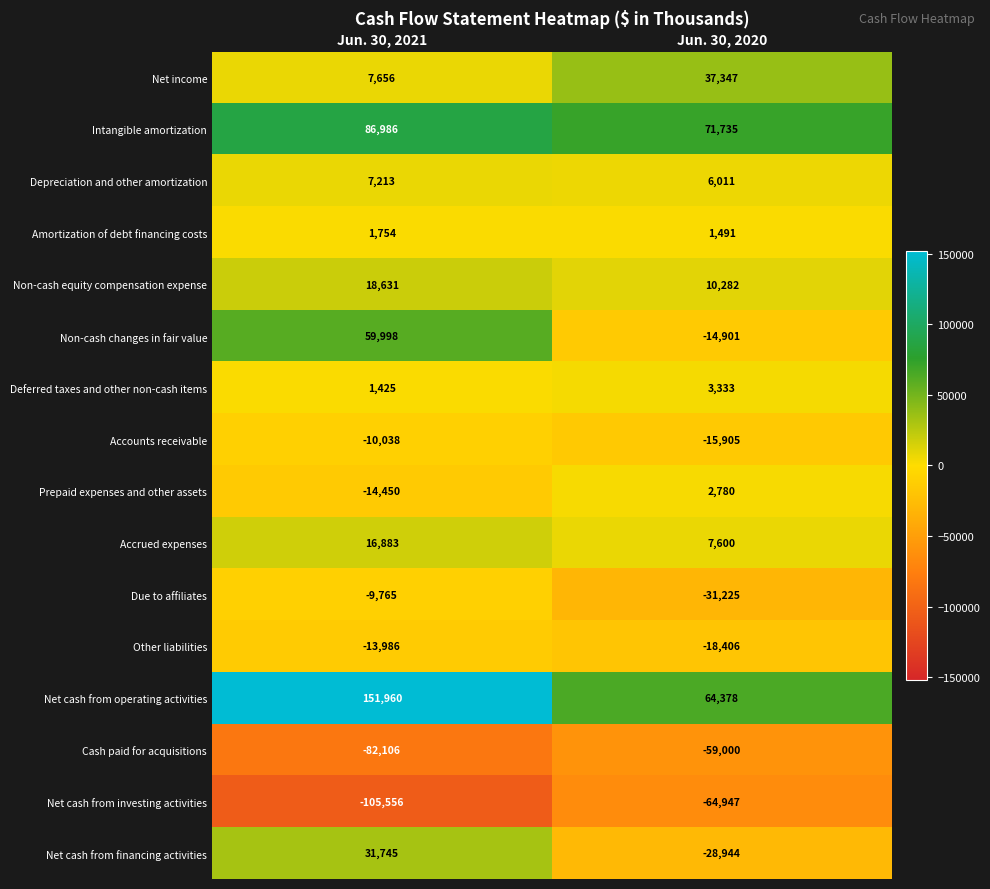

Which series has the largest range (max minus min)?

Net cash from operating activities